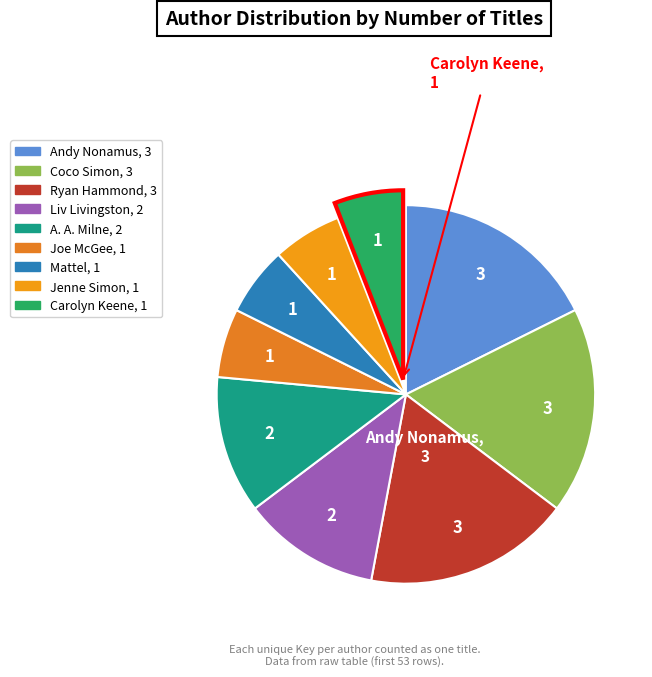

Is there a majority slice in this chart?

No